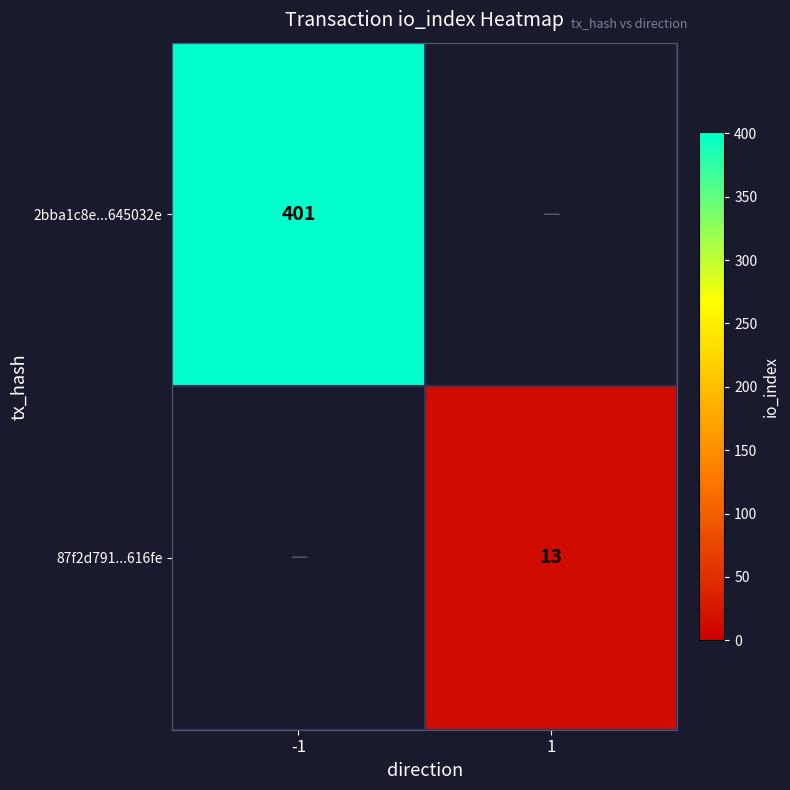

Between 1 and -1, which is larger?

-1